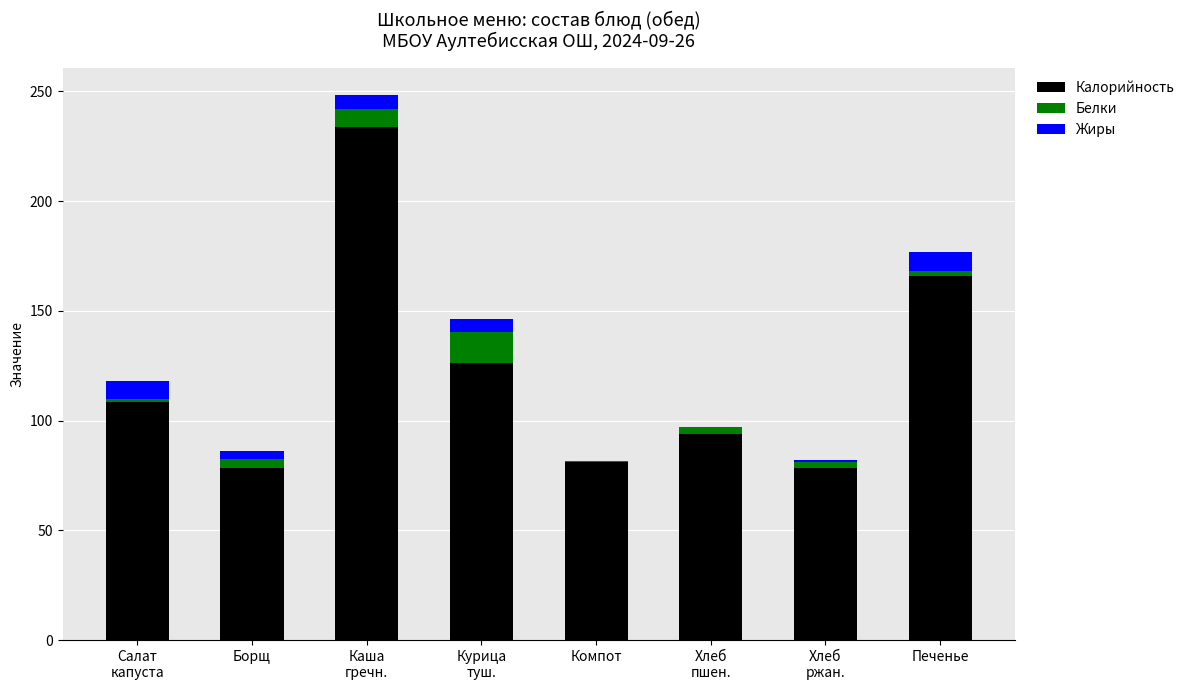

The Калорийность series shows 52.4 at Борщ. True or false?

False